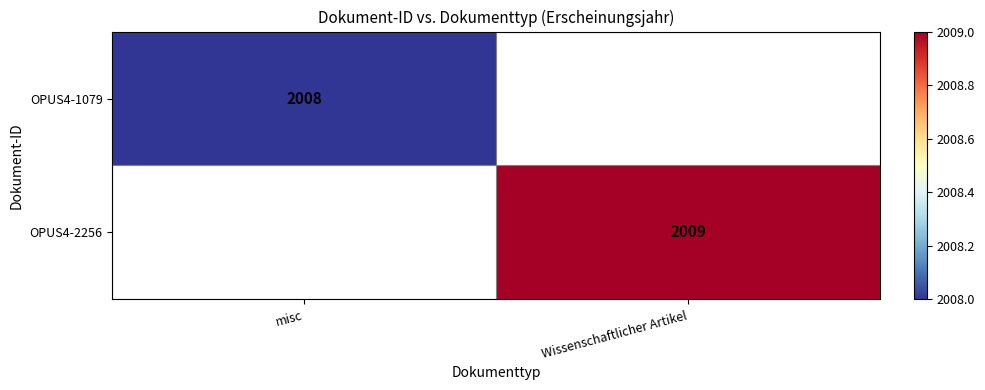

Is it true that OPUS4-2256 equals 2009 at Wissenschaftlicher Artikel?

True